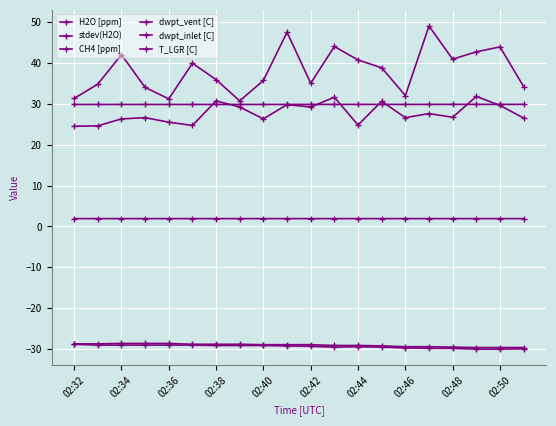

How many lines are shown in the chart?

6